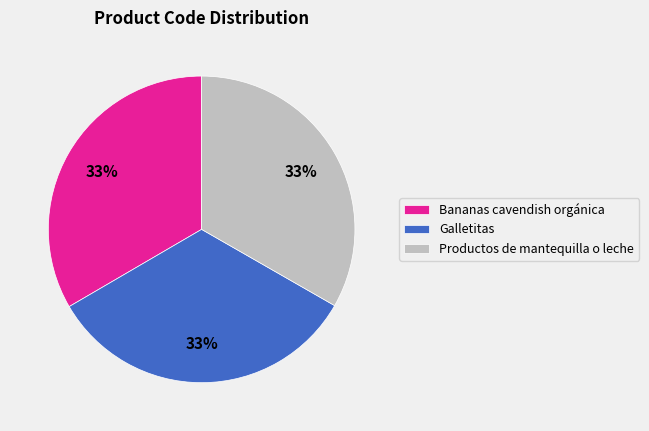

Do Bananas cavendish orgánica and Productos de mantequilla o leche together represent more than half of the pie?

Yes